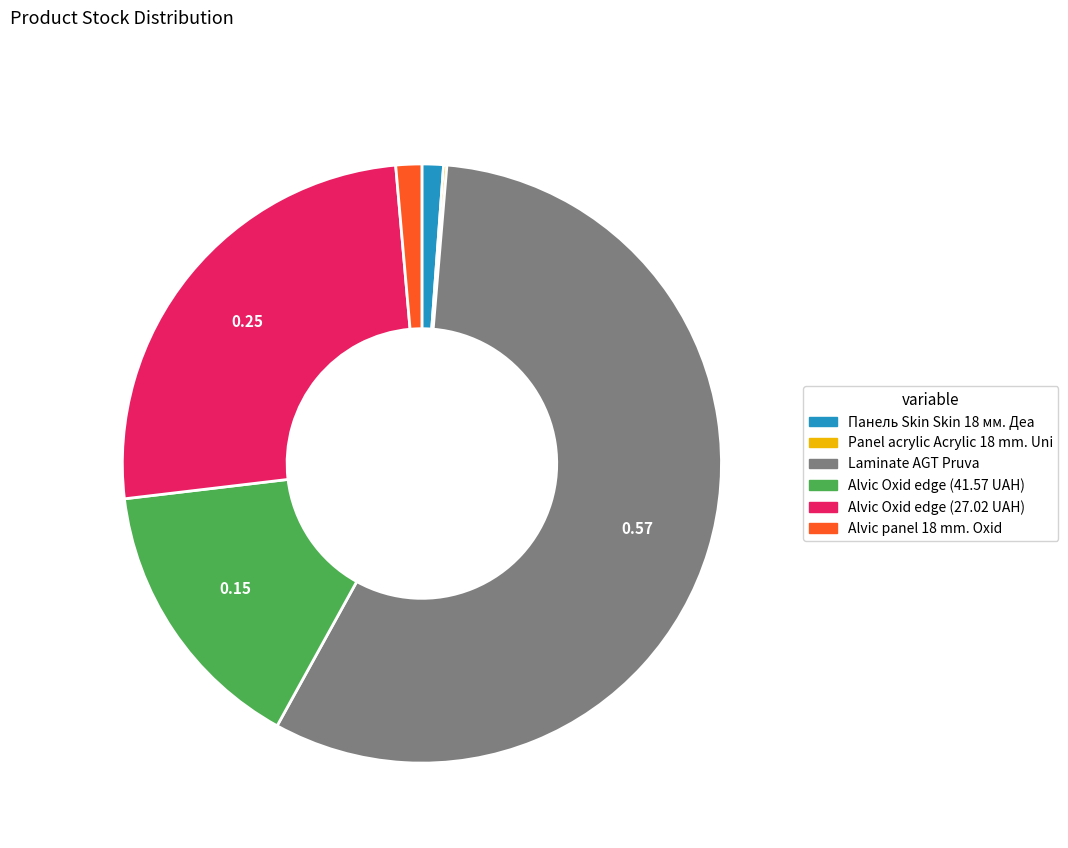

Is there any slice that represents more than half of the pie?

Yes